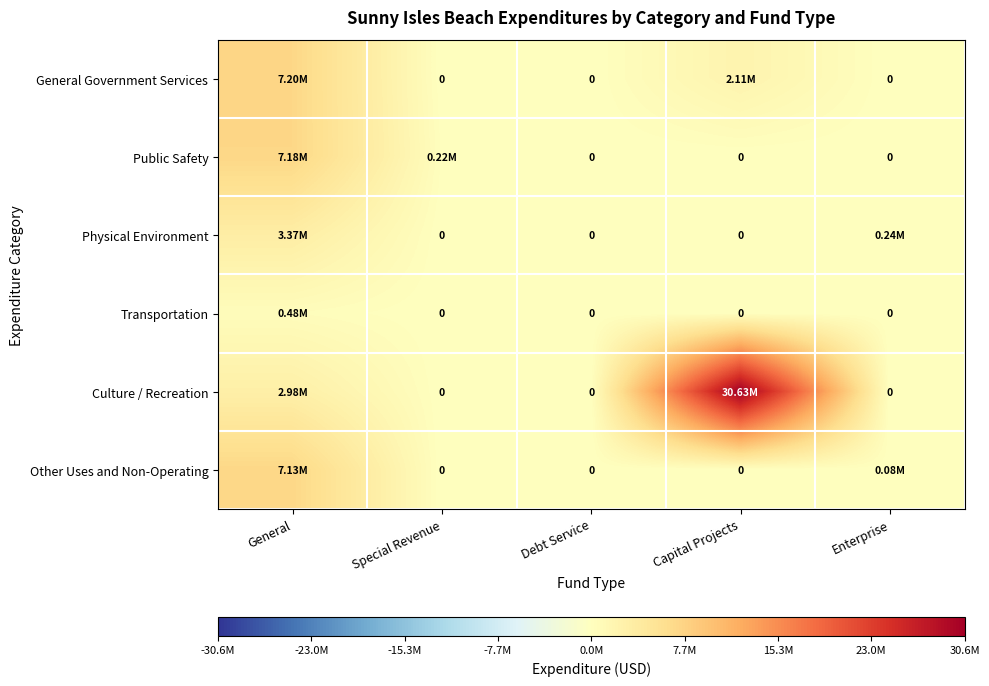

Which series has the largest total across all categories?

Culture / Recreation